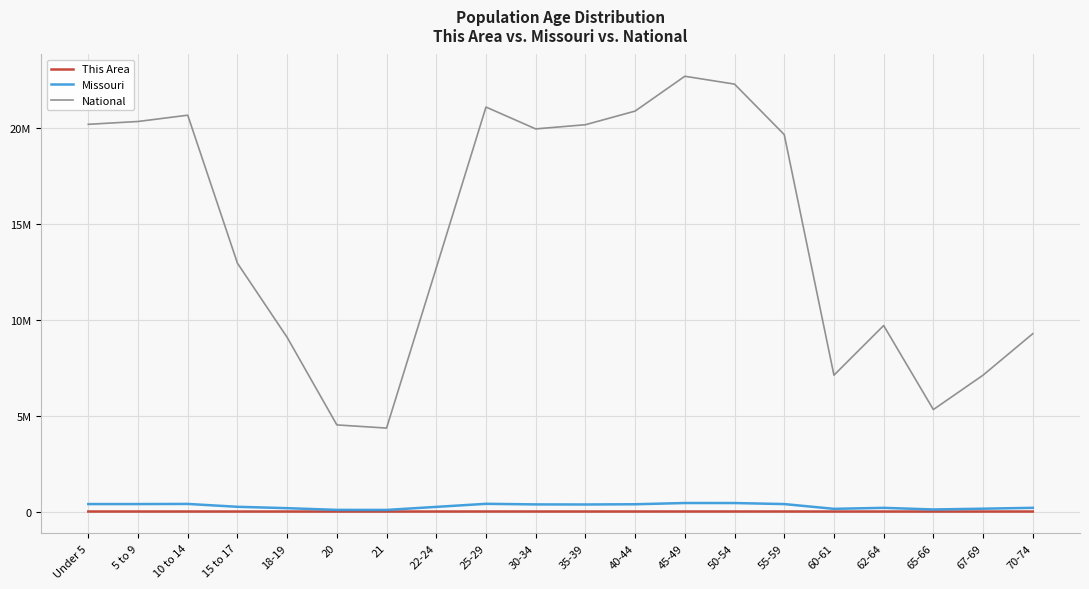

Between 15 to 17 and 50-54, which is larger?

50-54